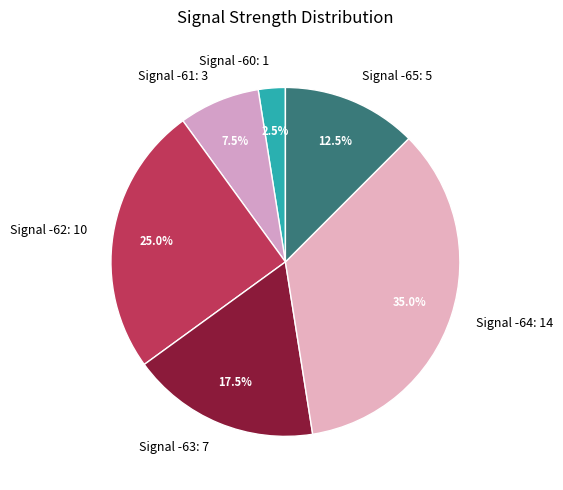

Between Signal -64: 14 and Signal -61: 3, which is larger?

Signal -64: 14